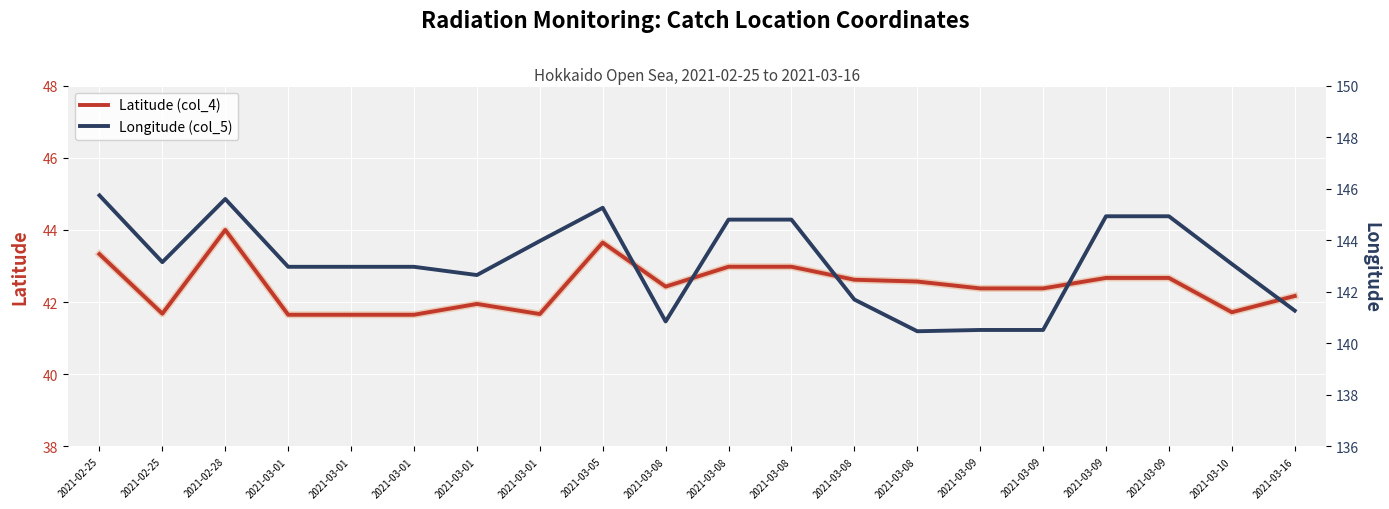

At which category does Latitude (col_4) reach its first local peak?

2021-02-28